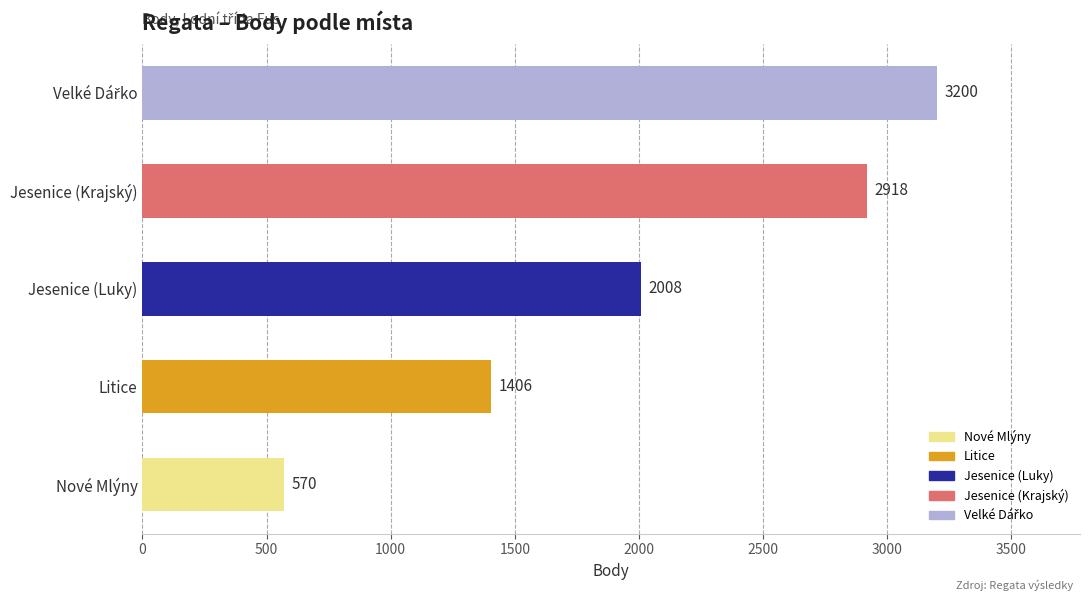

The value at Nové Mlýny is 570. True or false?

True